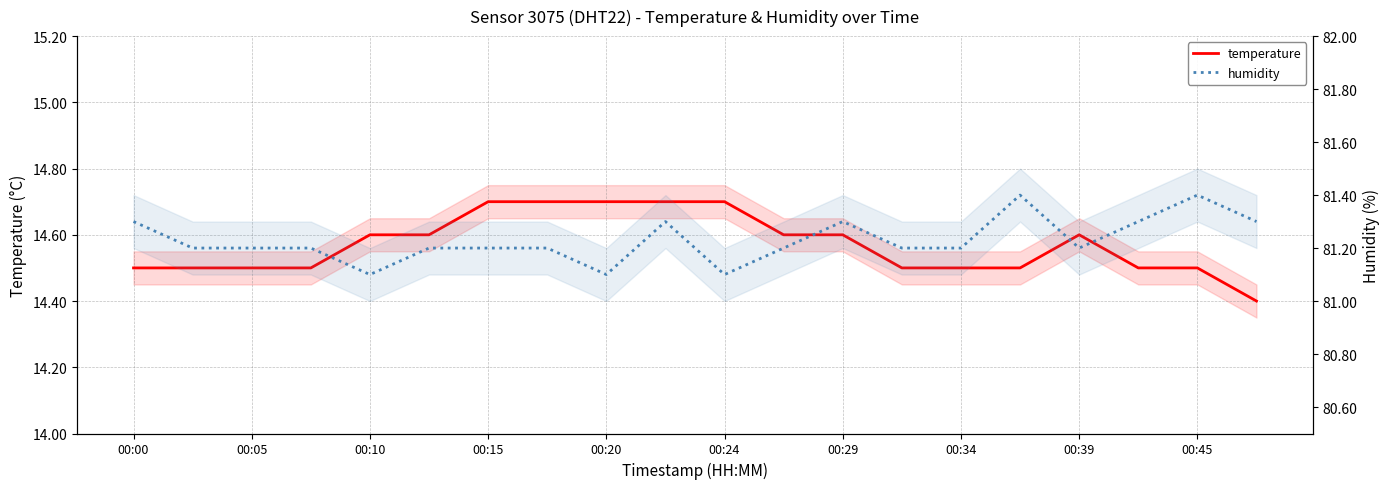

Rank the series by their average value, from lowest to highest.

temperature, humidity